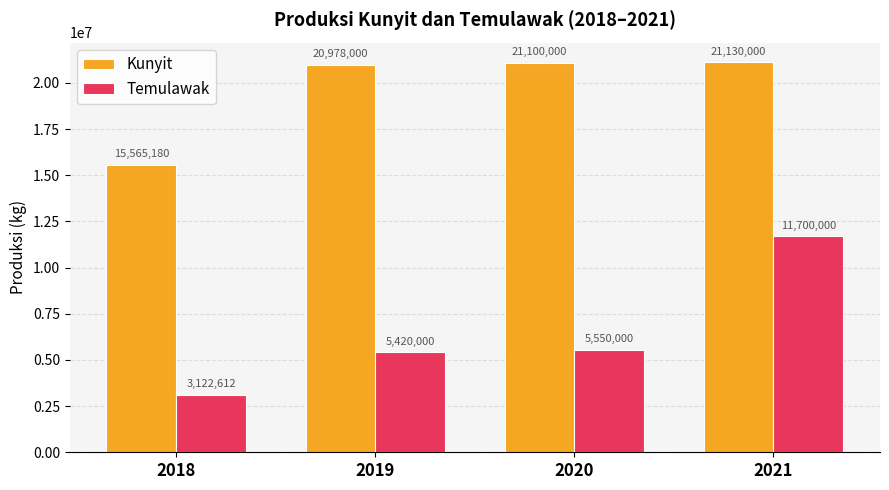

Reading right to left, transcribe all the data shown in this chart.

Kunyit: 2021=21130000	2020=21100000	2019=20978000	2018=15565180
Temulawak: 2021=11700000	2020=5550000	2019=5420000	2018=3122612